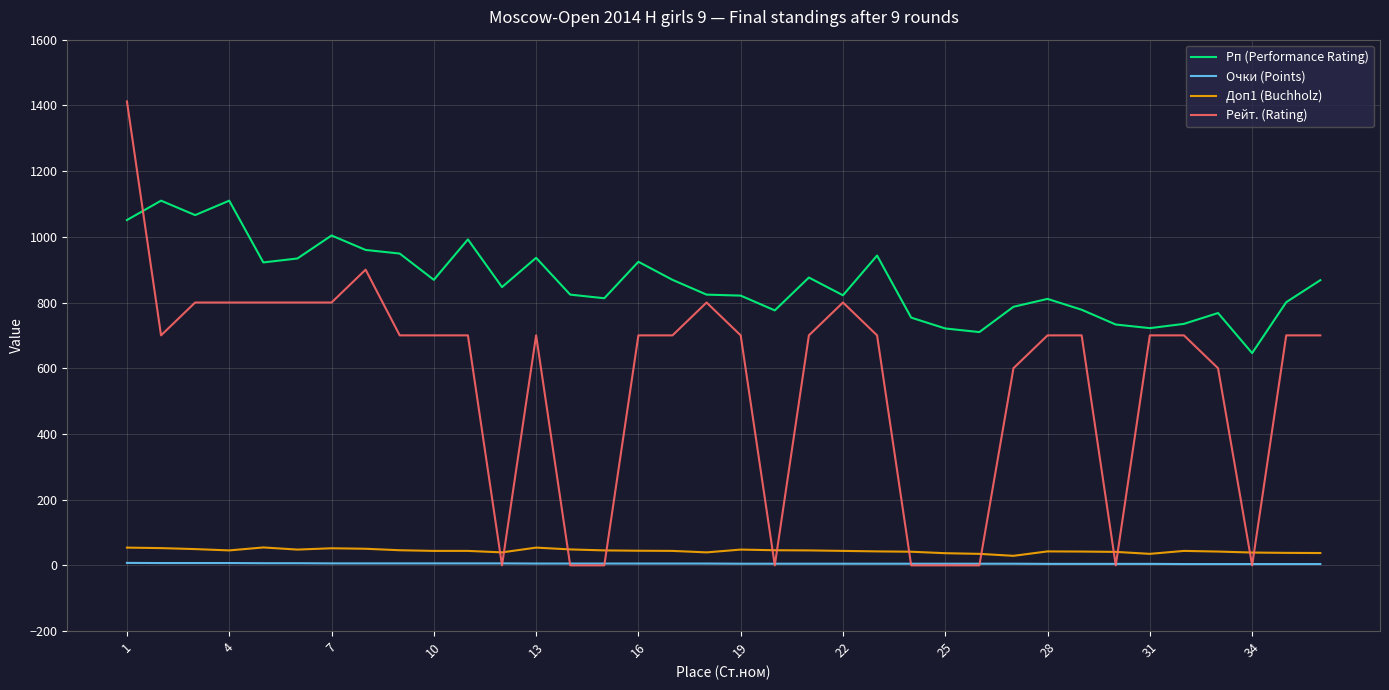

What is the difference between the second highest and second lowest values in the Очки (Points) series?

3.0